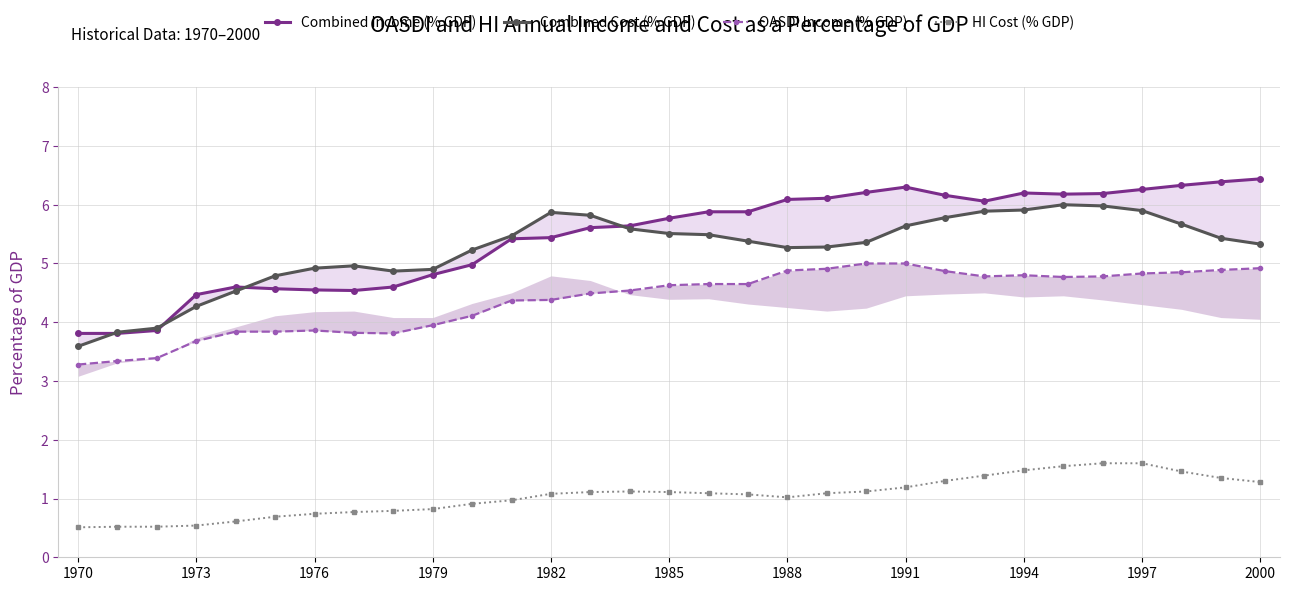

How many data points in Combined Cost (% GDP) are above 5?

21